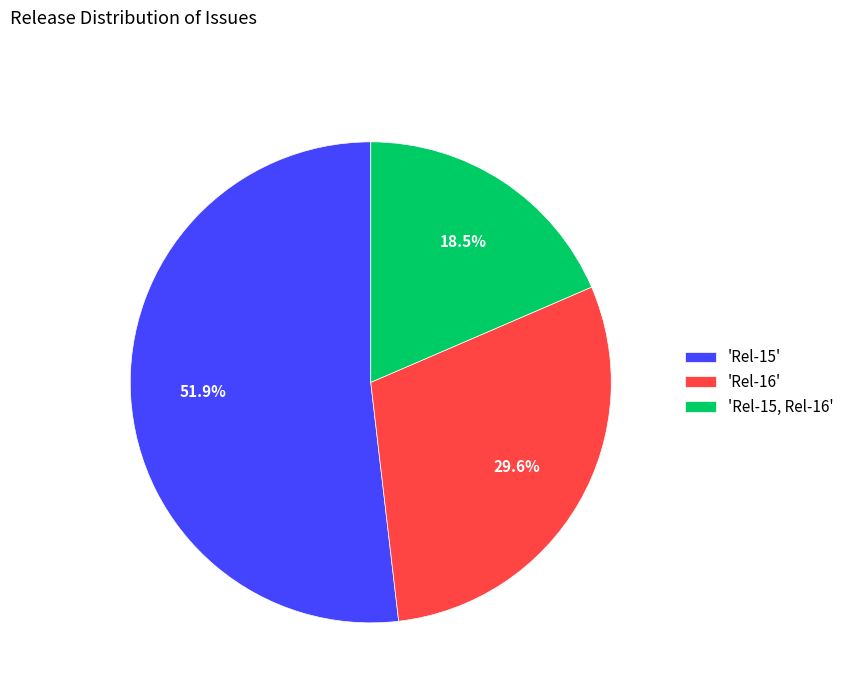

Rank the categories by value from lowest to highest.

'Rel-15, Rel-16', 'Rel-16', 'Rel-15'